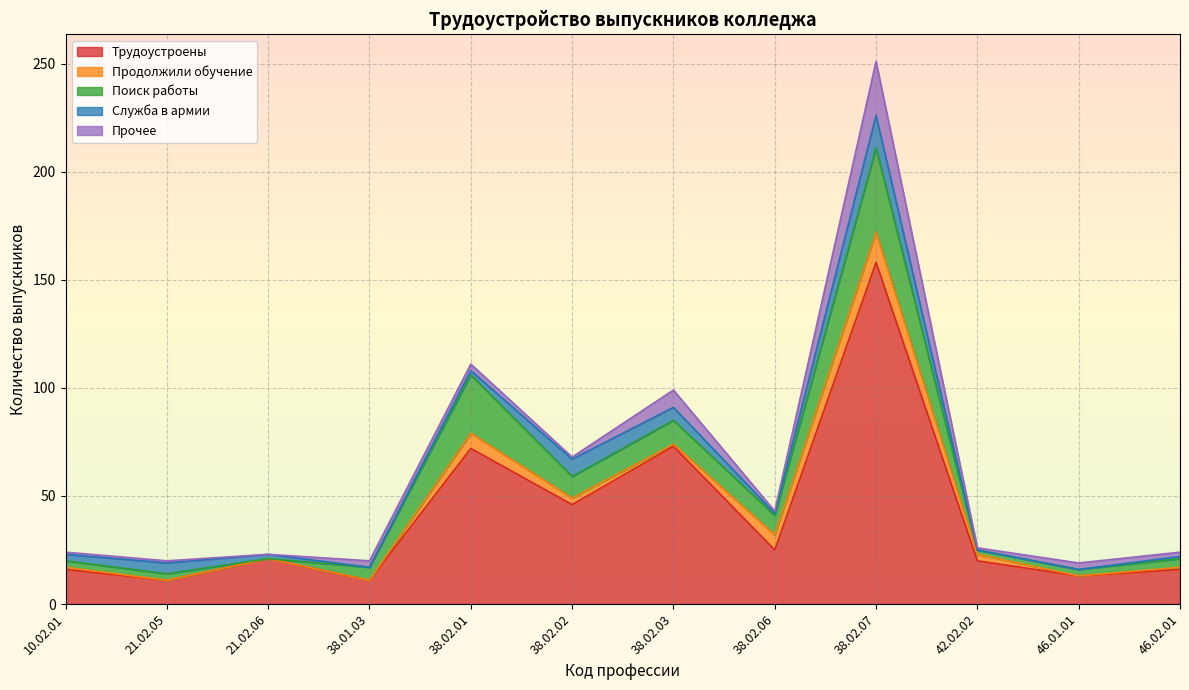

Which category has the highest value in the Служба в армии series?

38.02.07